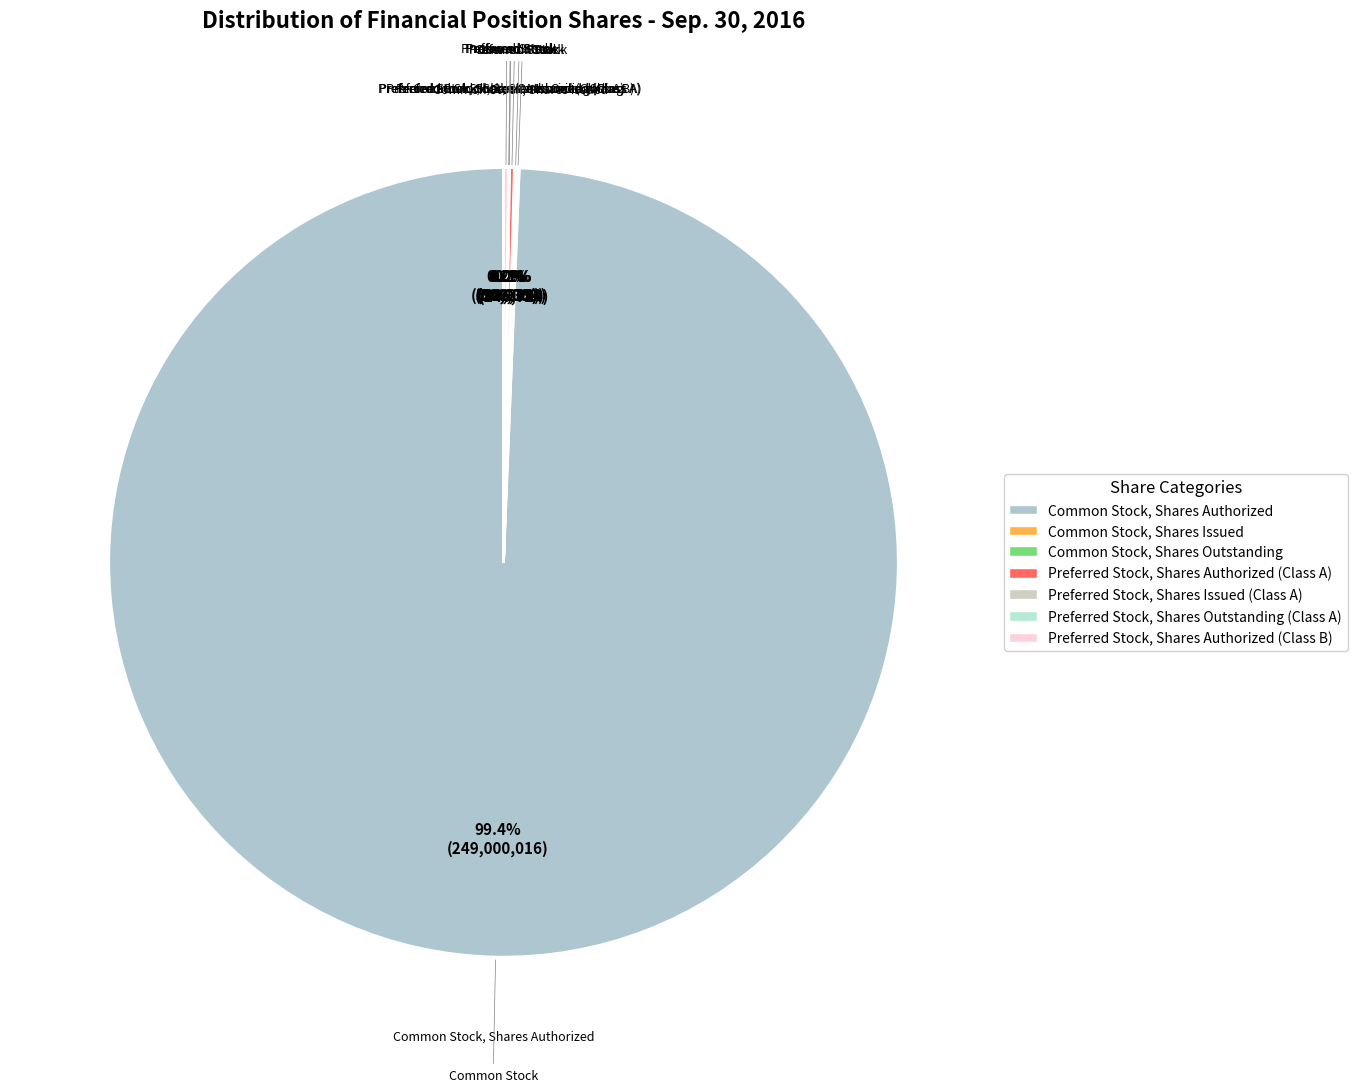

Is there any slice that represents more than half of the pie?

Yes